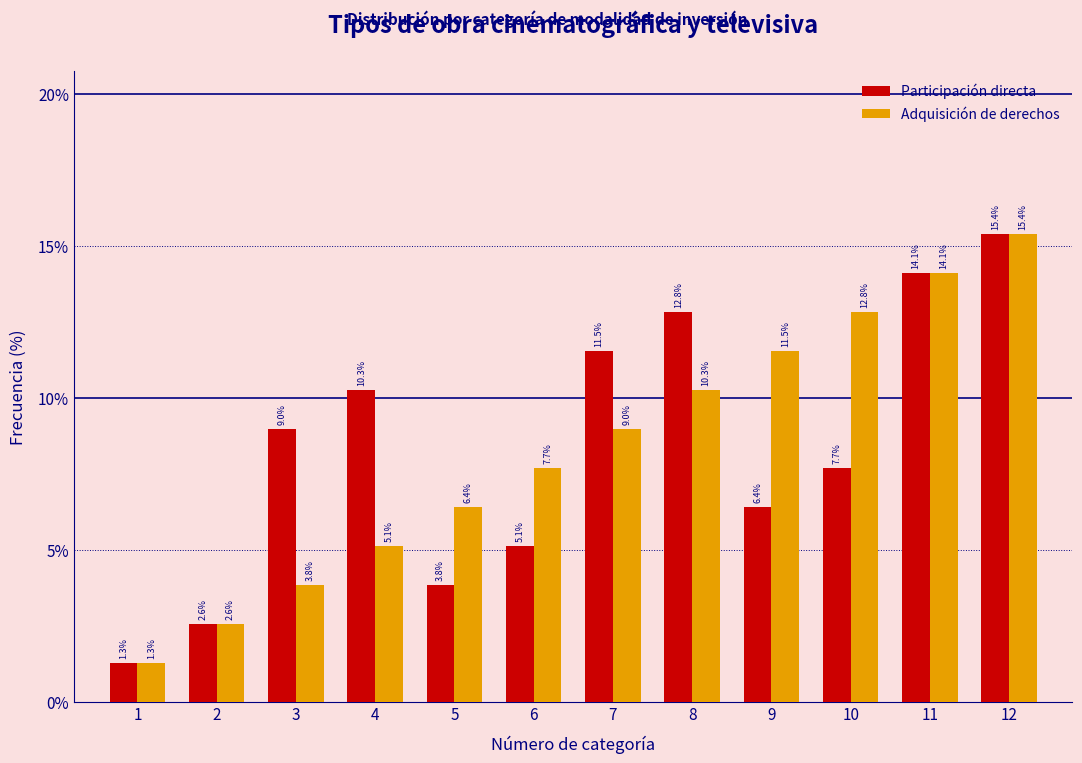

Reading right to left, transcribe all the data shown in this chart.

Participación directa: 15.4	14.1	7.7	6.4	12.8	11.5	5.1	3.8	10.3	9.0	2.6	1.3
Adquisición de derechos: 15.4	14.1	12.8	11.5	10.3	9.0	7.7	6.4	5.1	3.8	2.6	1.3